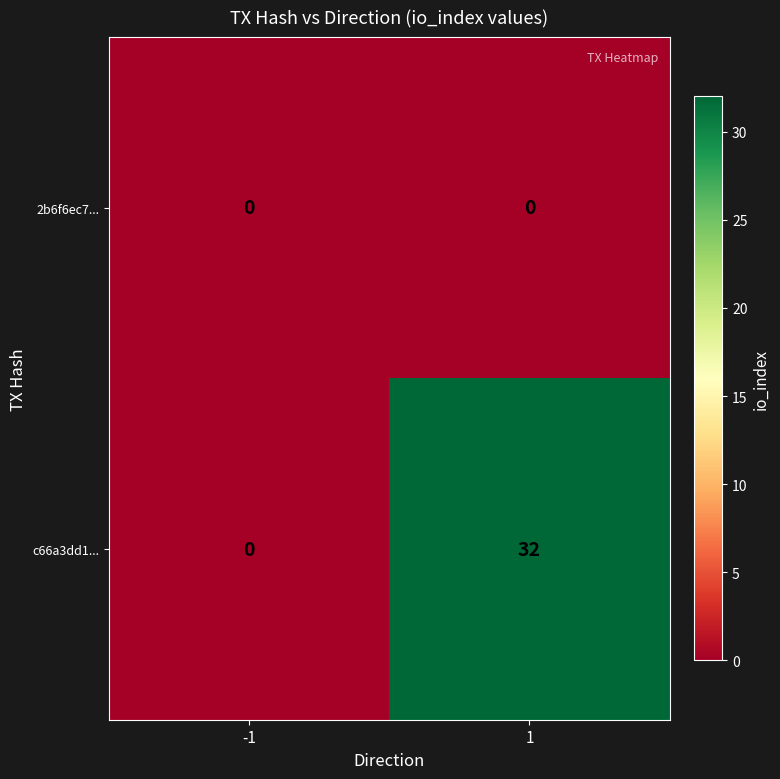

Between -1 and 1, which series saw the biggest shift?

c66a3dd1...